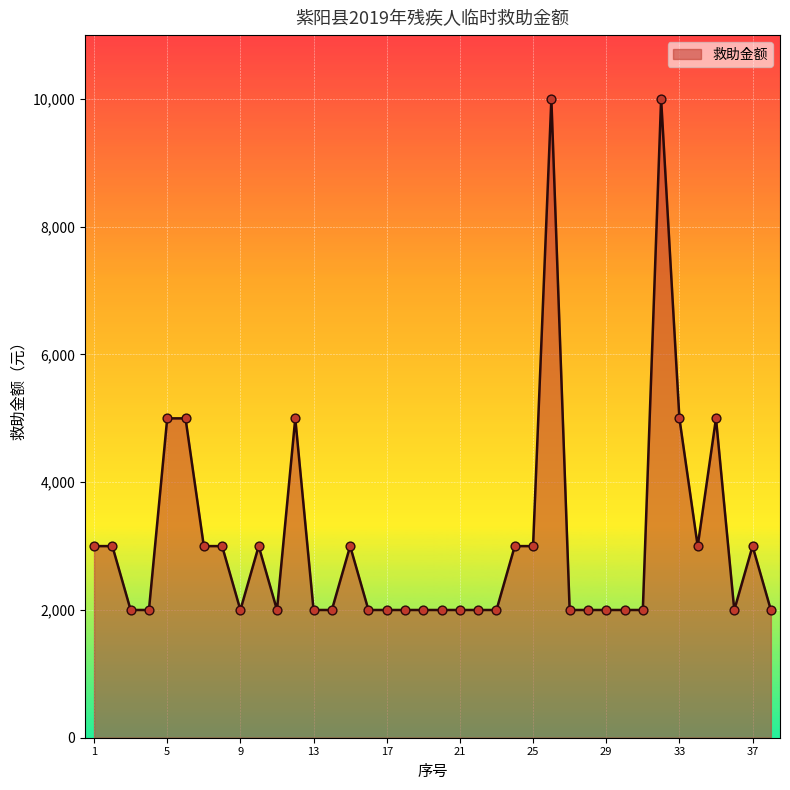

What is the greatest value displayed?

10000